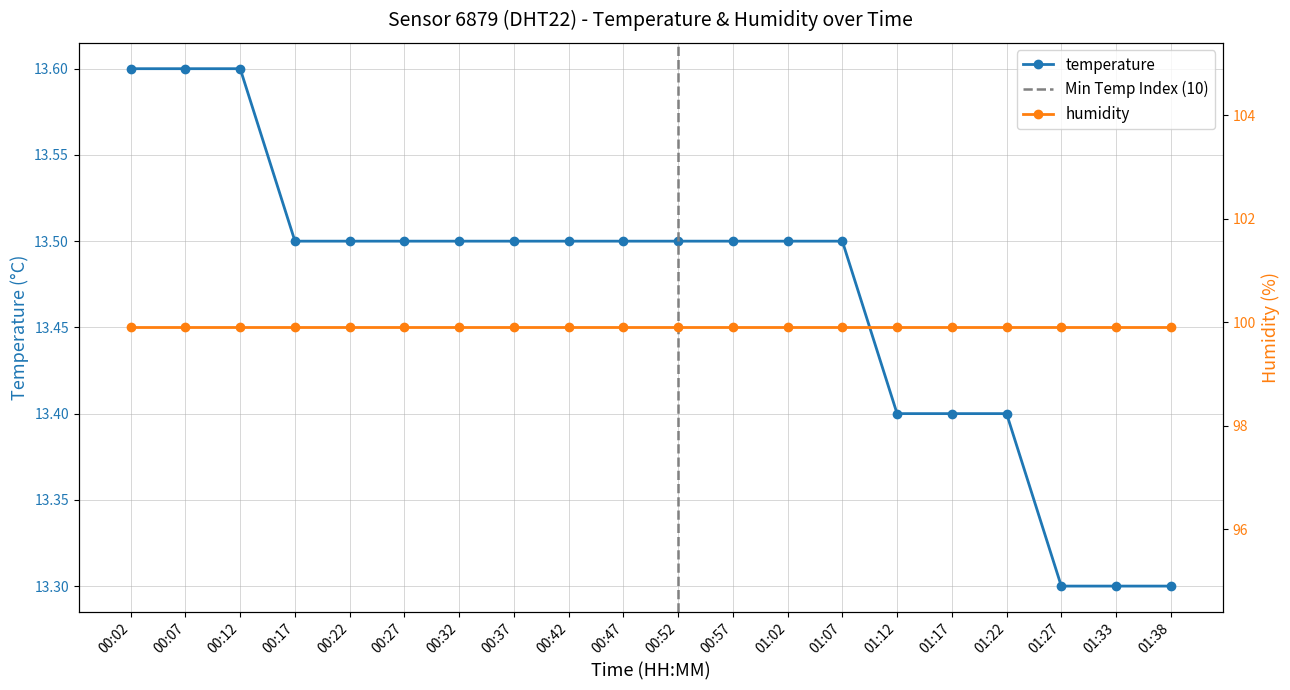

What is the difference between the values at 01:17 and 01:02?

0.1